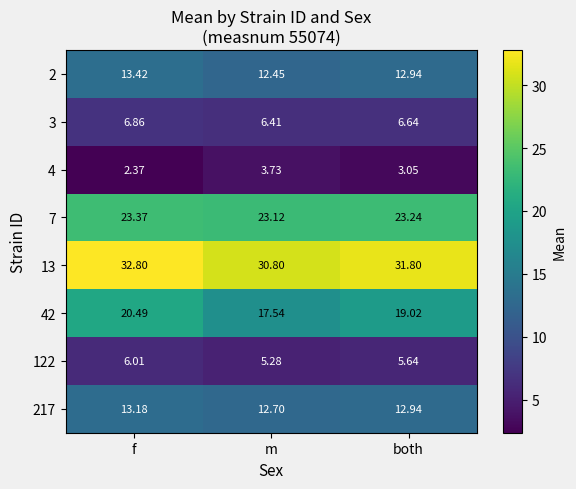

At which category is the sum across all series the highest?

f